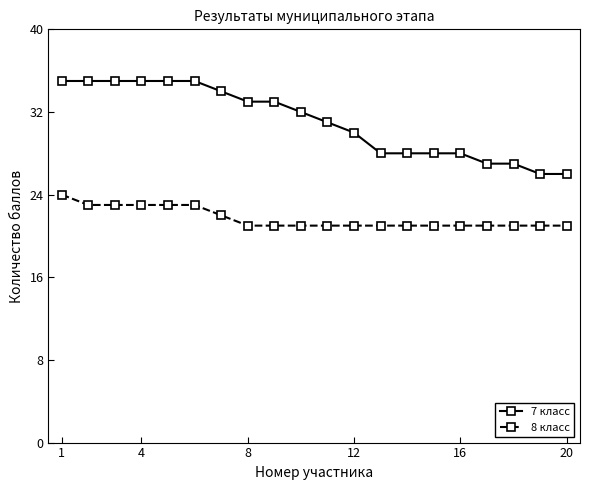

List the series in order of their overall mean, lowest first.

8 класс, 7 класс